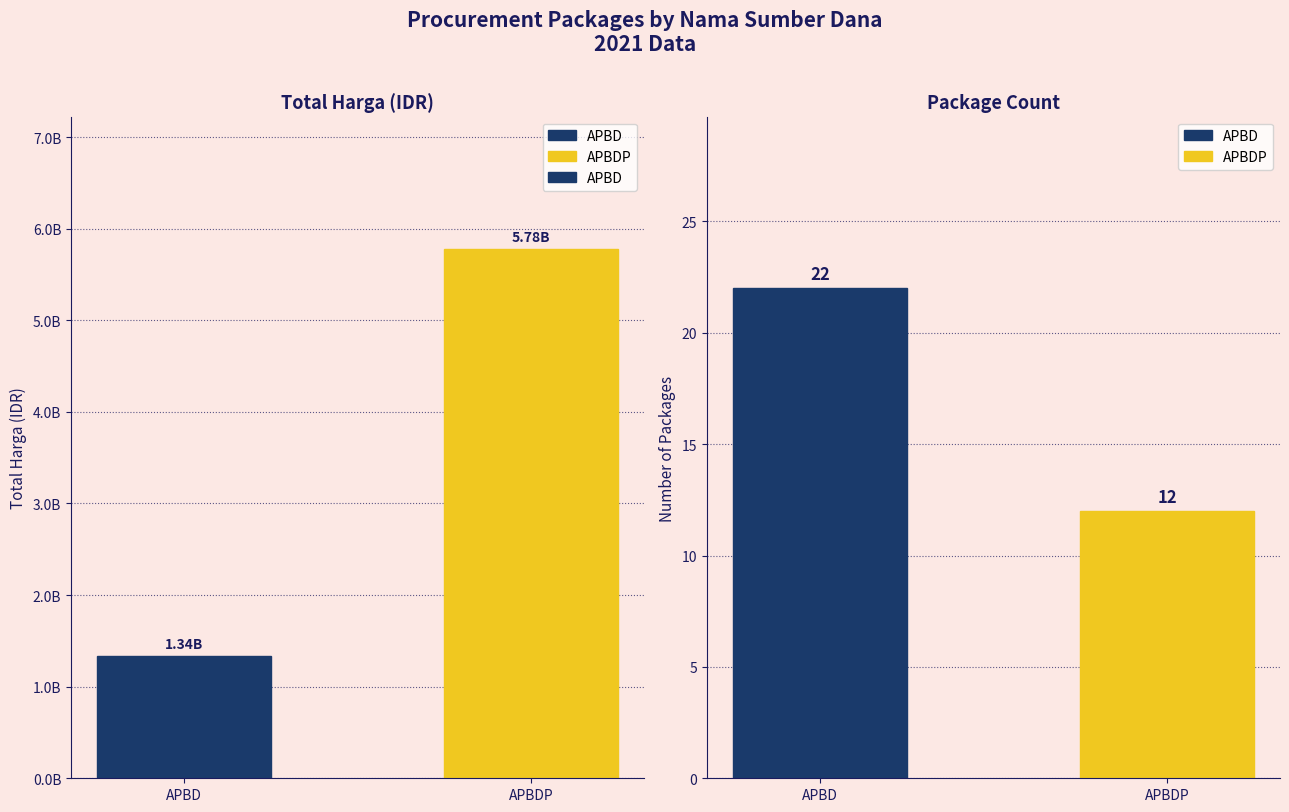

List the labels in order of value, smallest first.

APBD, APBDP